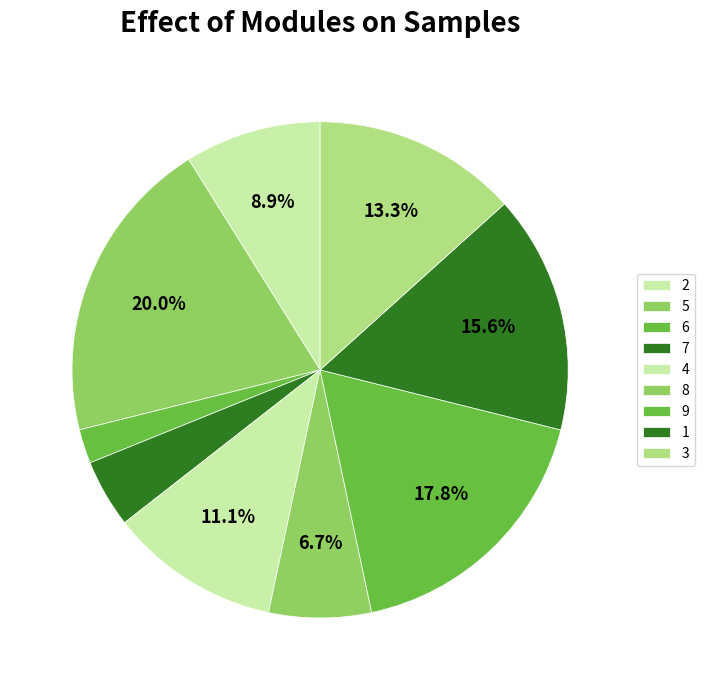

How many segments does this pie chart have?

9